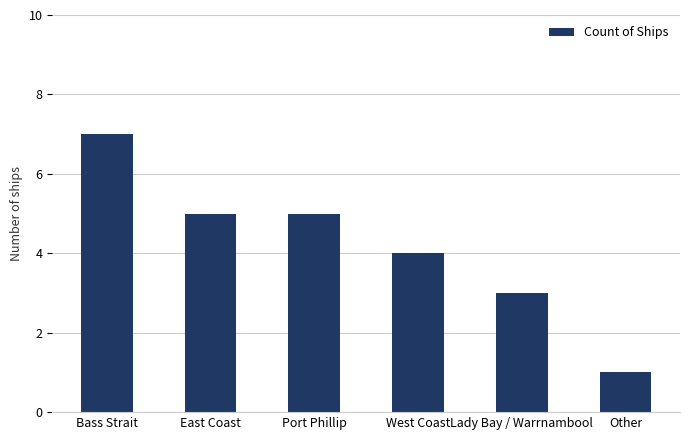

What is the greatest value displayed?

7